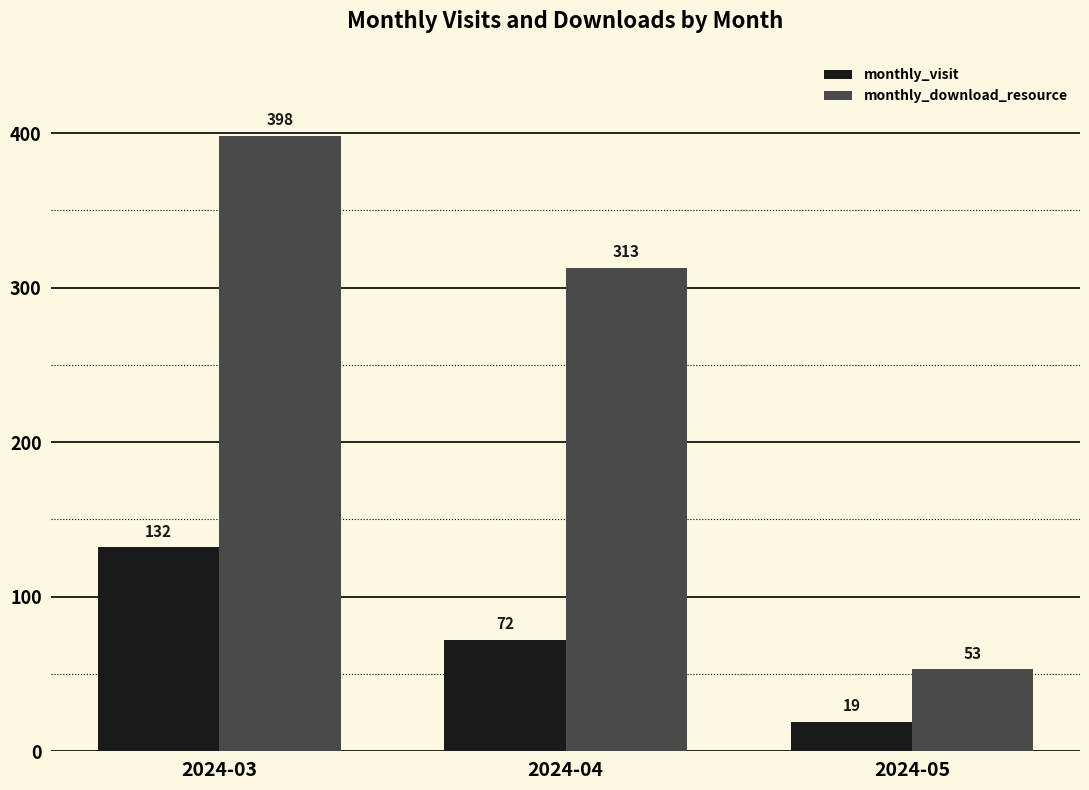

Reading left to right, what are all the values shown in this chart?

monthly_visit: 132	72	19
monthly_download_resource: 398	313	53